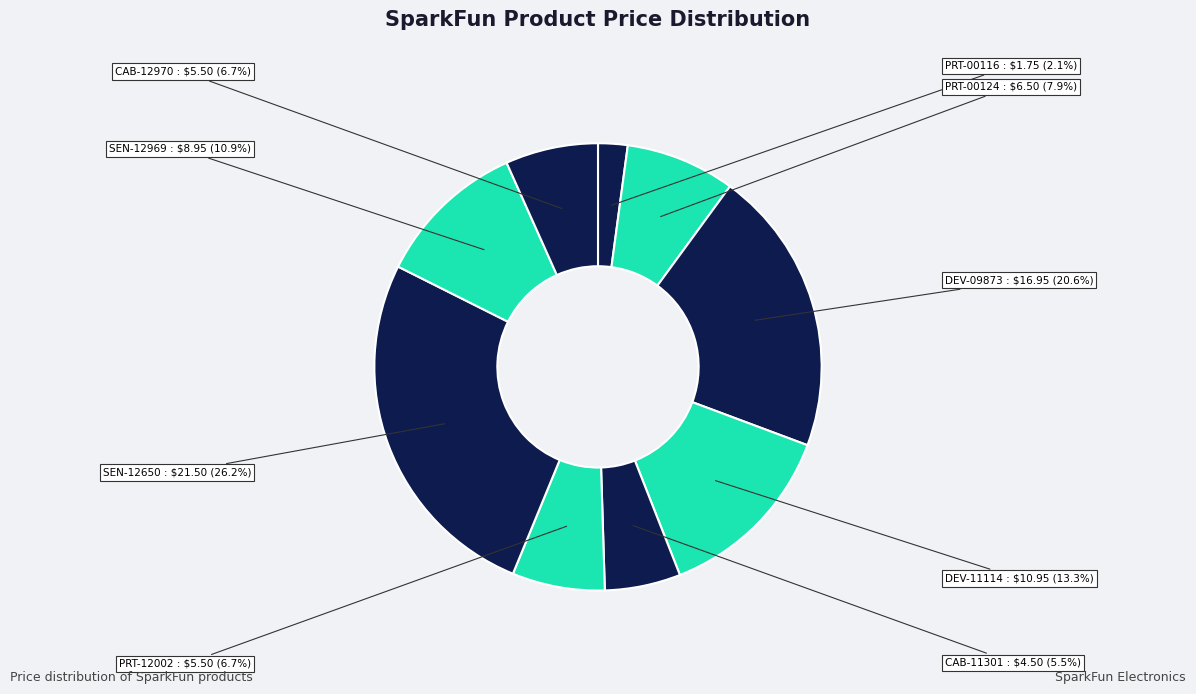

How many slices are in this pie chart?

9